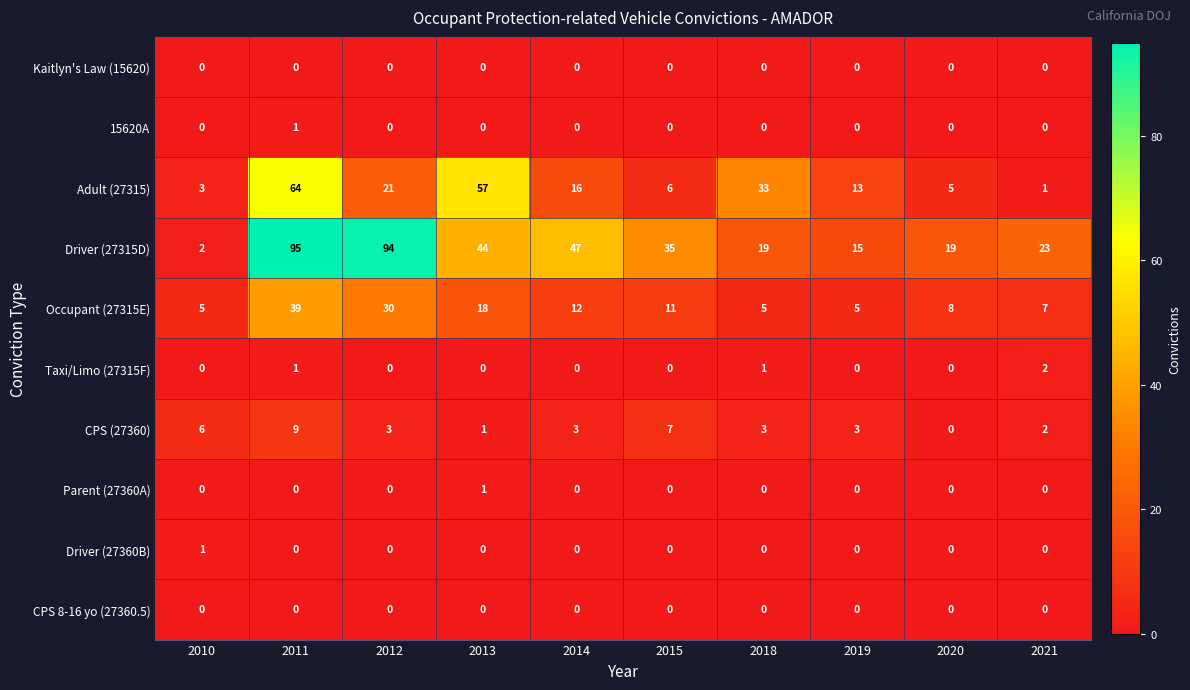

At which label does Adult (27315) reach its minimum?

2021